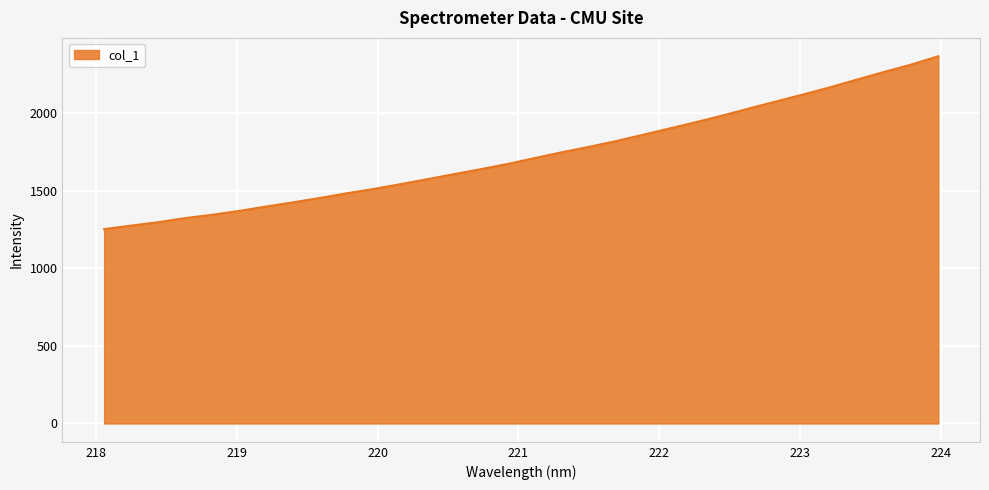

How many lines are shown in the chart?

1